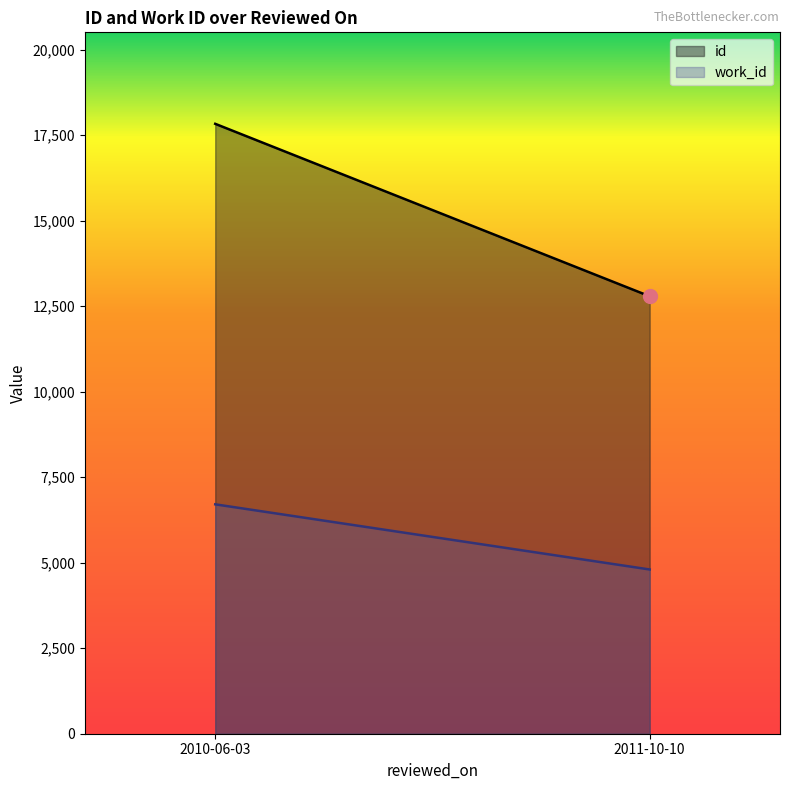

Rank the series at 2011-10-10 from highest to lowest value.

id, work_id